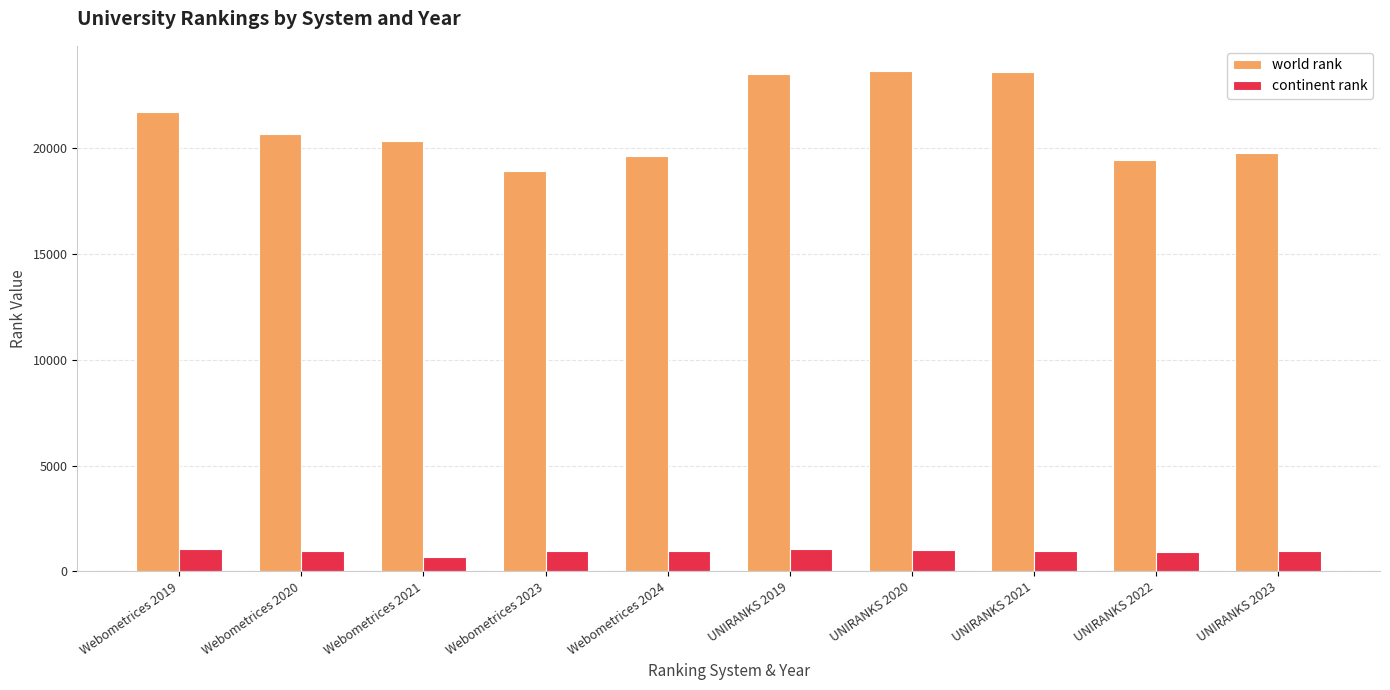

Rank the series by their average value, from lowest to highest.

continent rank, world rank